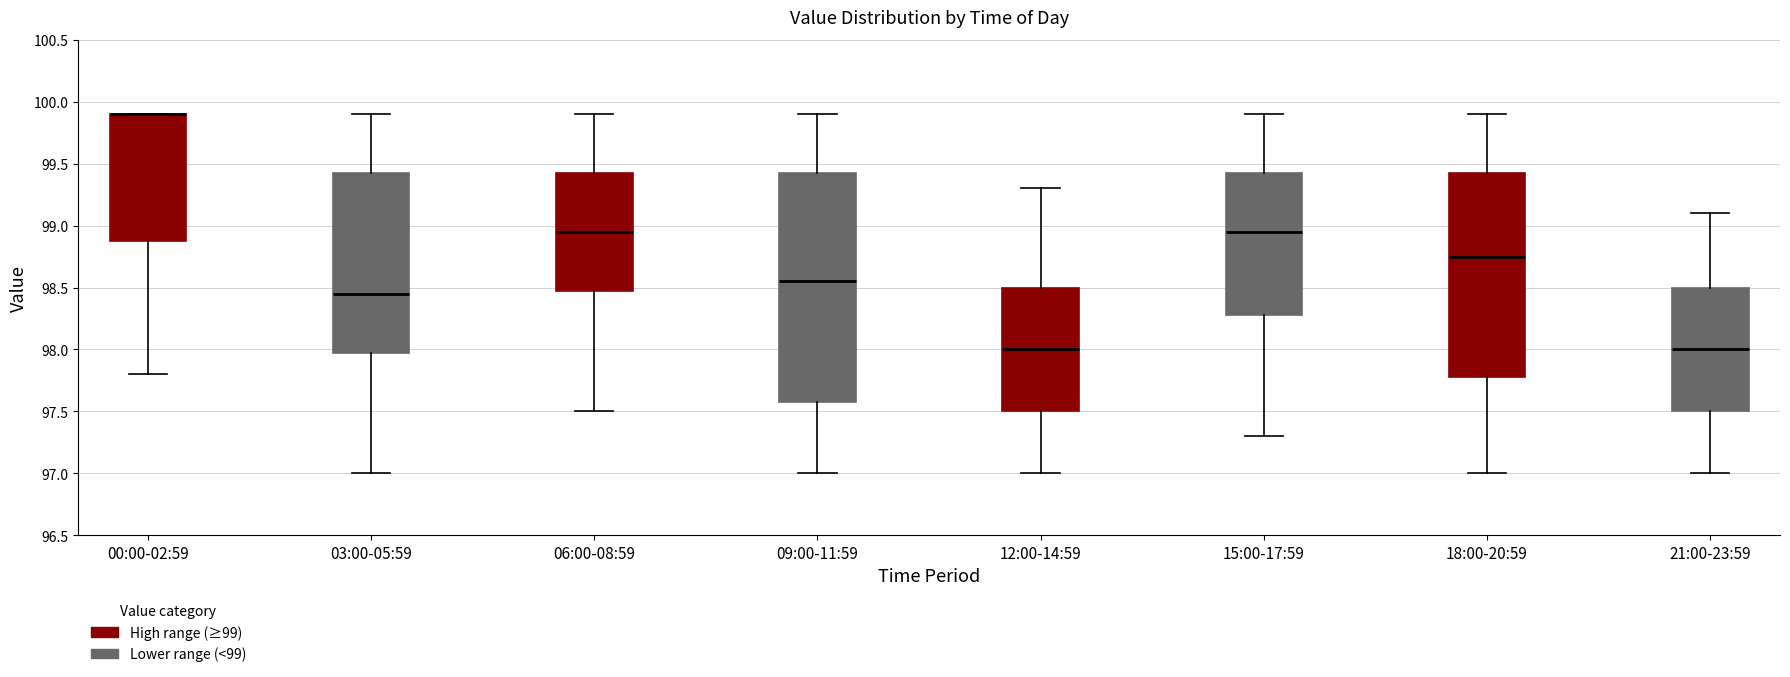

Where does the upper whisker of the box for 06:00-08:59 end on the y-axis? The values are not printed on the chart, so give them approximately, as read against the axis.

99.90